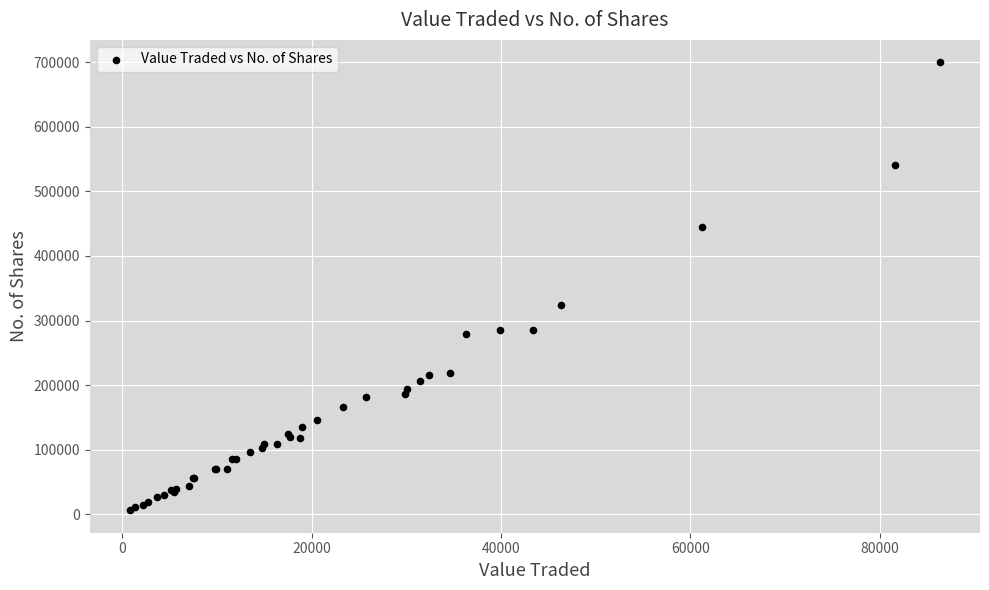

What Y value in the scatter plot is closest to 352979?

324426